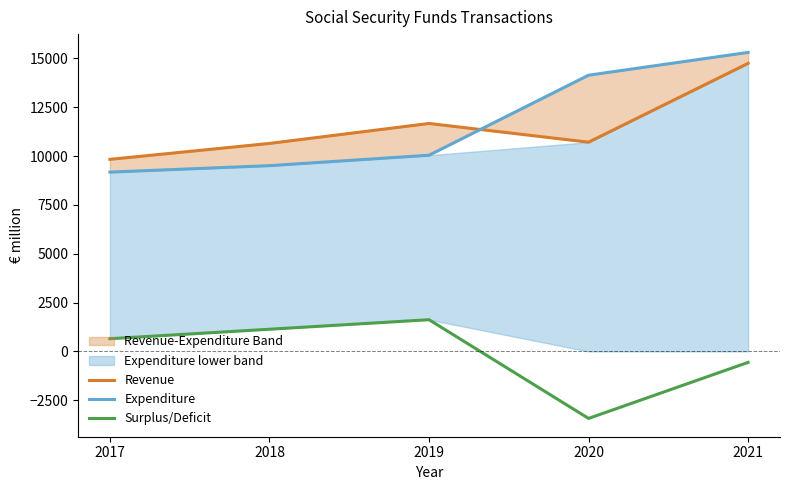

How many times do Expenditure and Revenue cross each other?

1